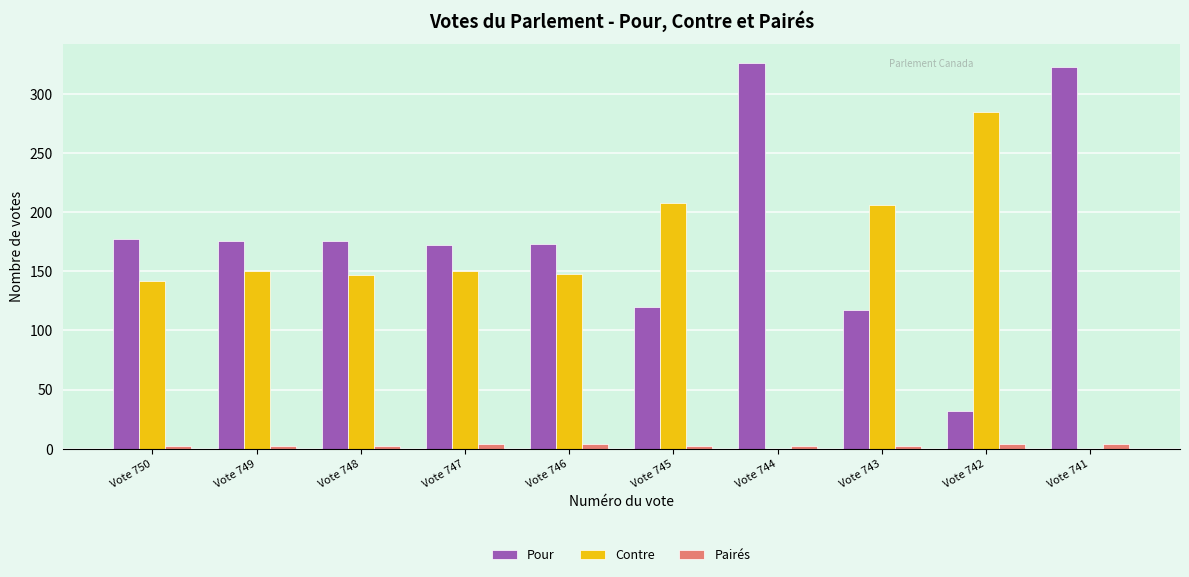

What is the average value of the Contre series?

144